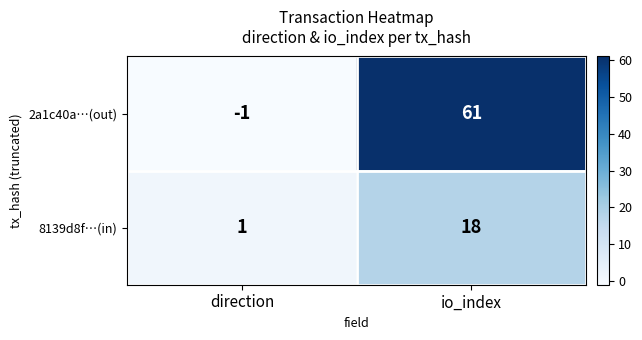

How many values in the 2a1c40a…(out) series are below 61?

1